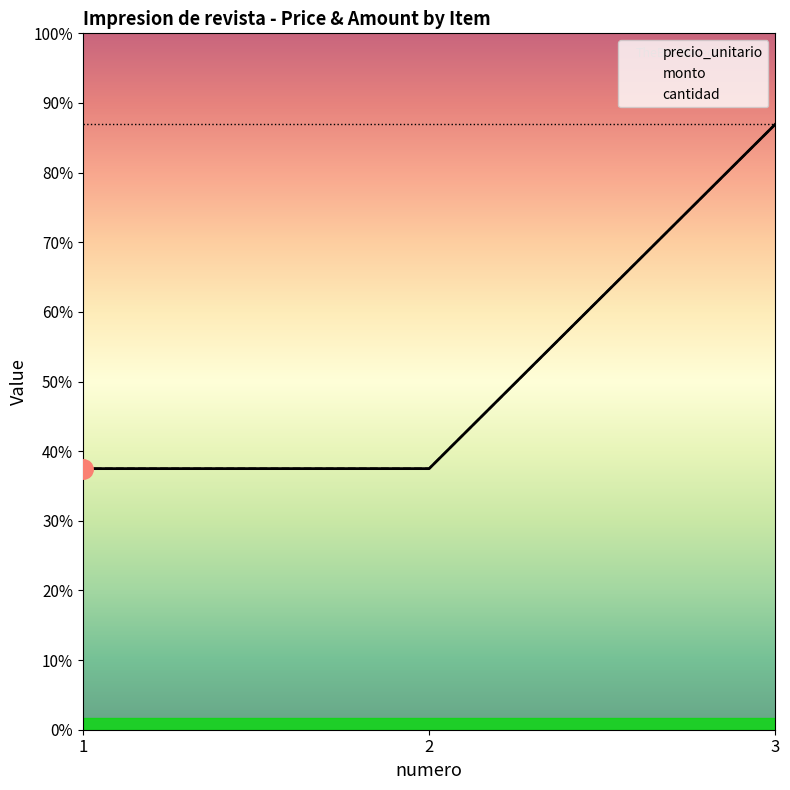

What is the value of the monto point at the 3rd from the left?

9625000